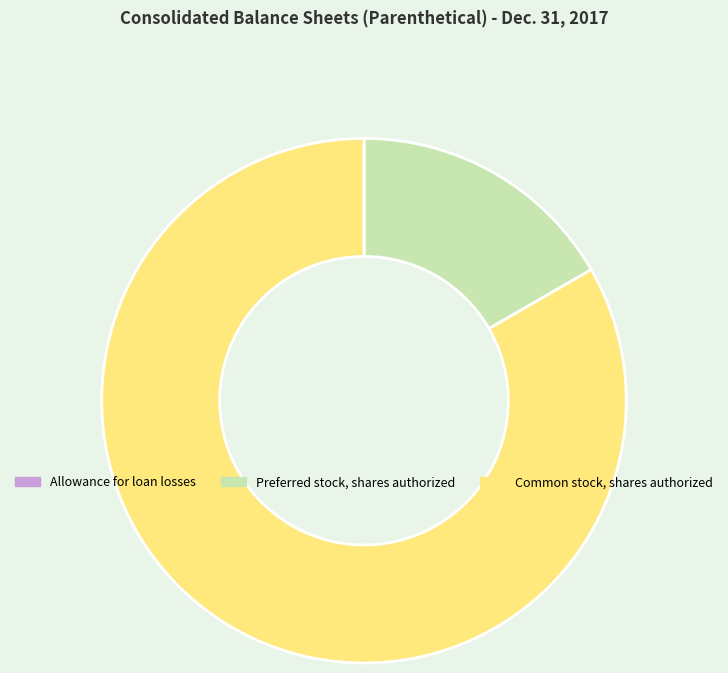

Do Preferred stock, shares authorized and Common stock, shares authorized together represent more than half of the pie?

Yes